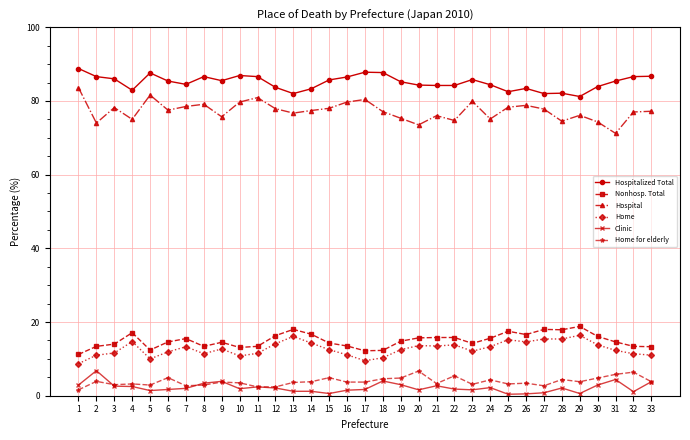

True or false: Home for elderly and Hospital cross at least once.

False